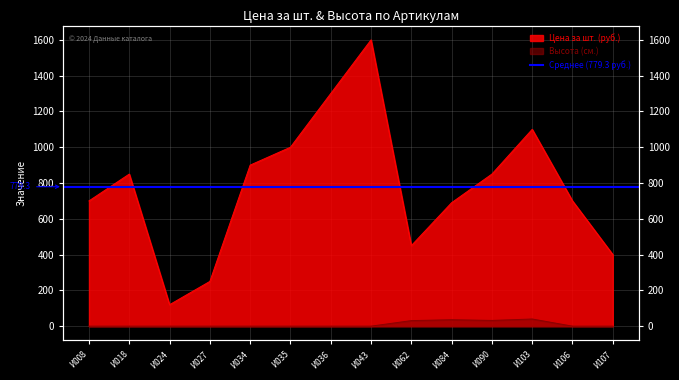

At which label does Цена за шт. (руб.) first exceed 850?

И034